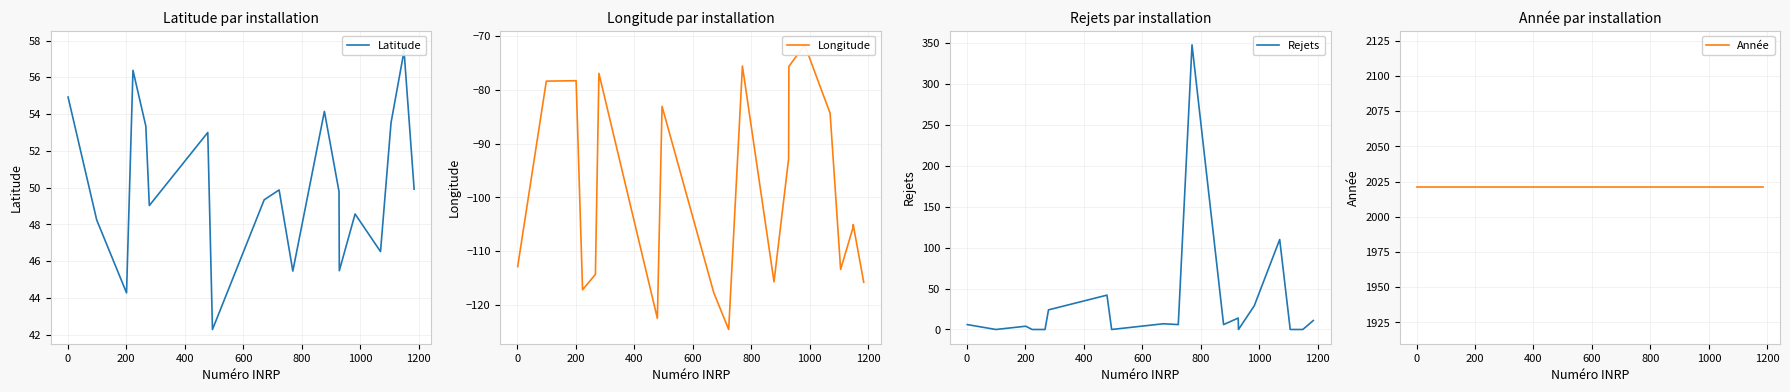

How many values in the Rejets series exceed 6?

8